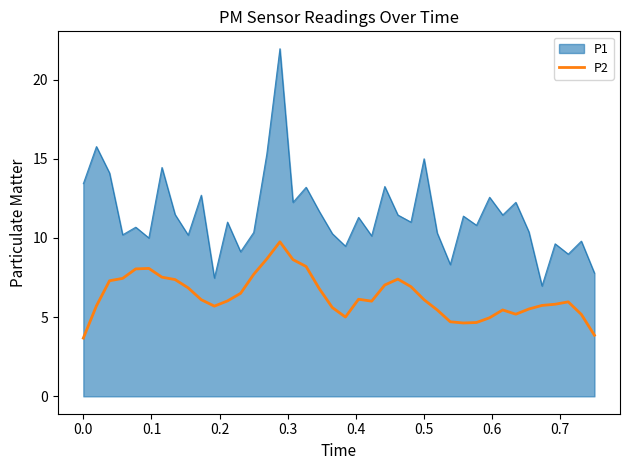

What is the minimum value shown in the chart?

3.7